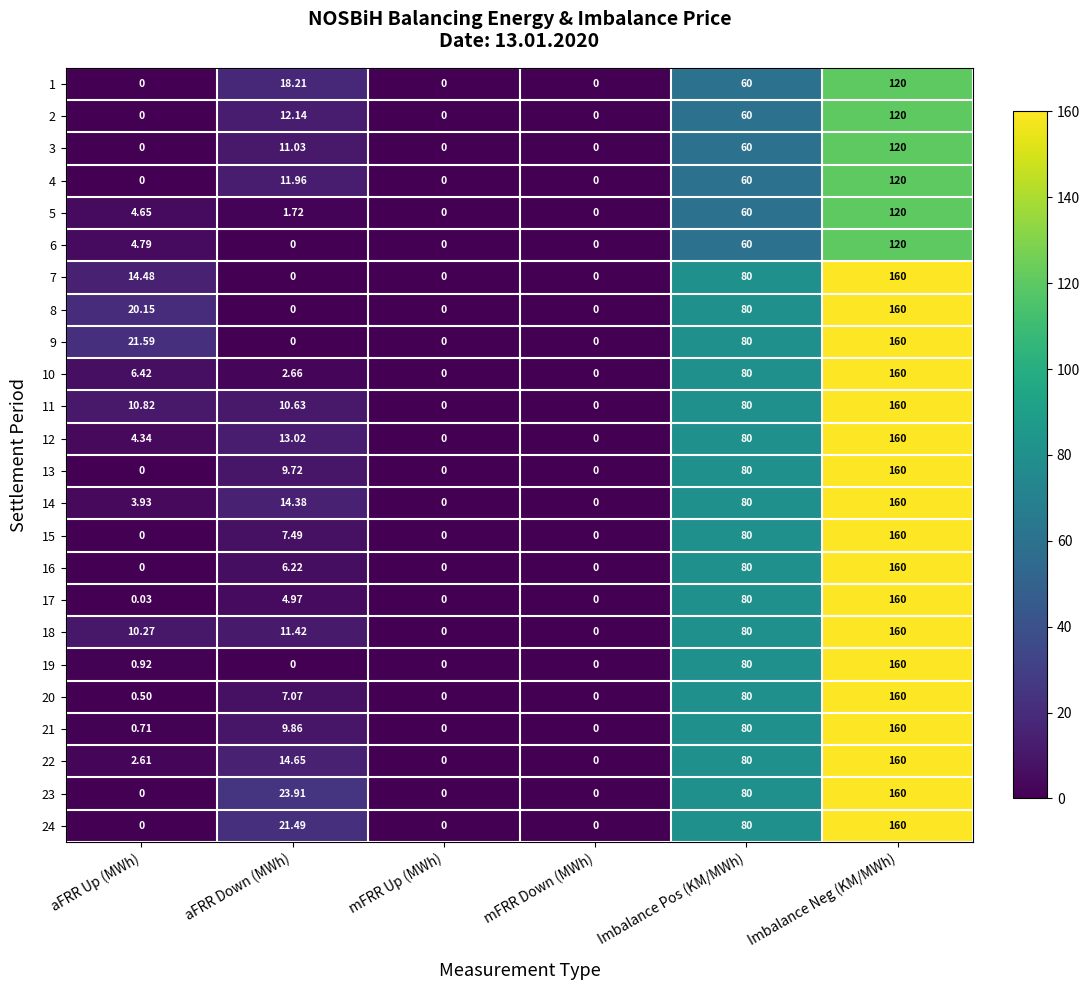

Which category has the highest value across all series?

Imbalance Neg (KM/MWh)